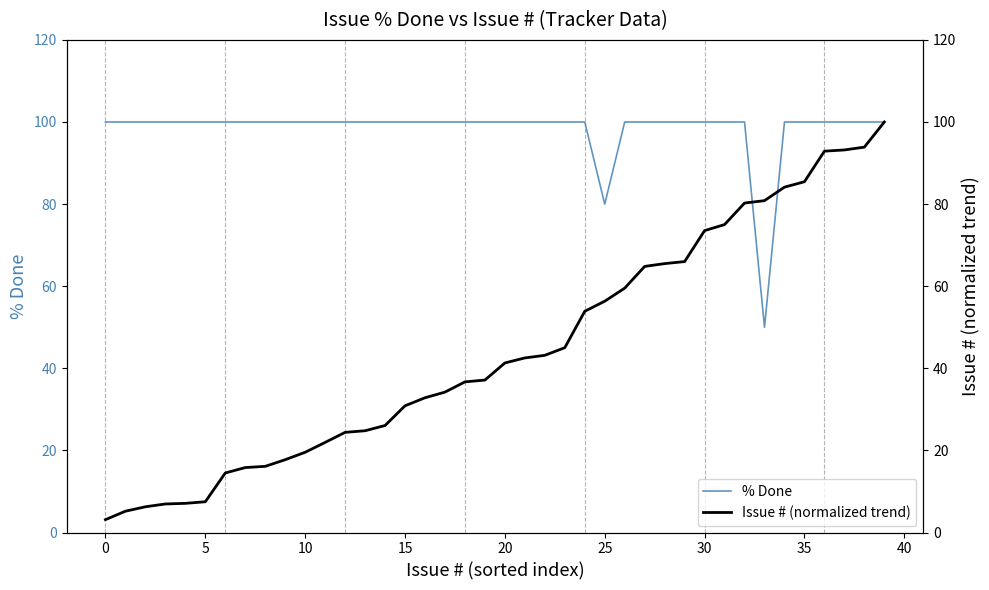

After their last crossing, which series has the higher values: % Done or Issue # (normalized trend)?

% Done